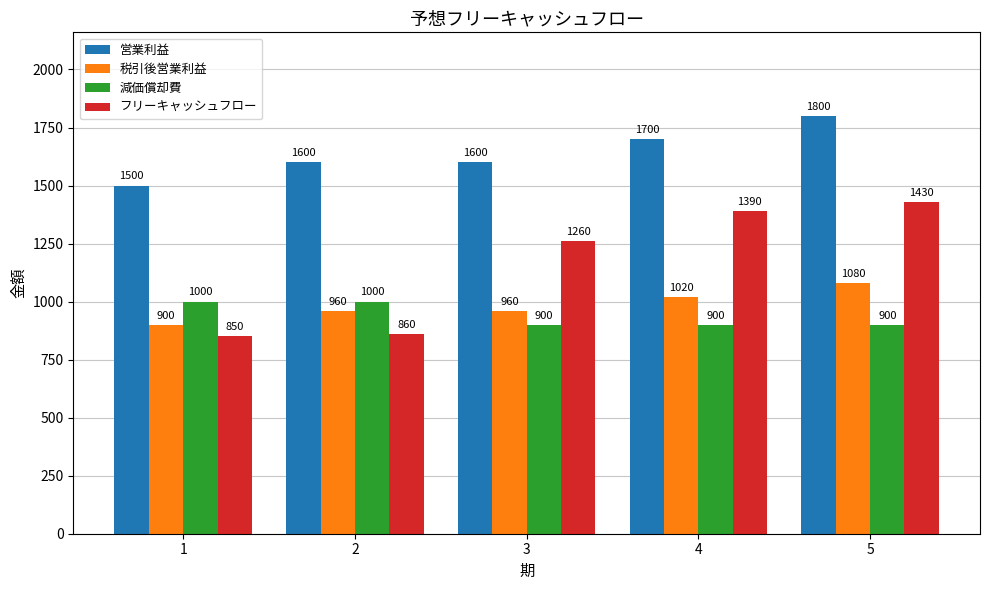

Which category has the highest value in the 税引後営業利益 series?

5